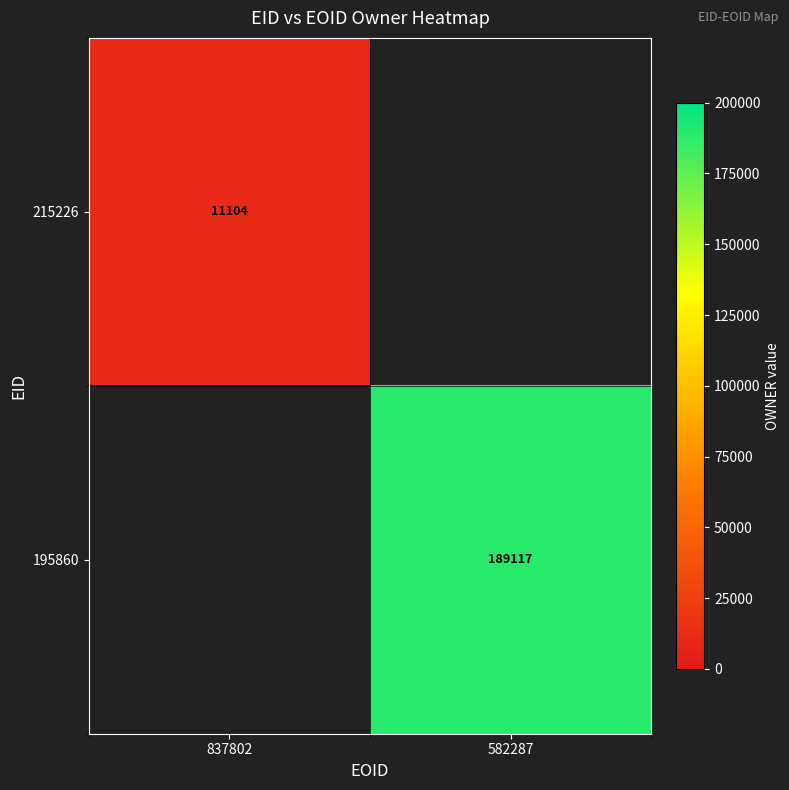

Is it true that 215226 equals 6862 at 837802?

False